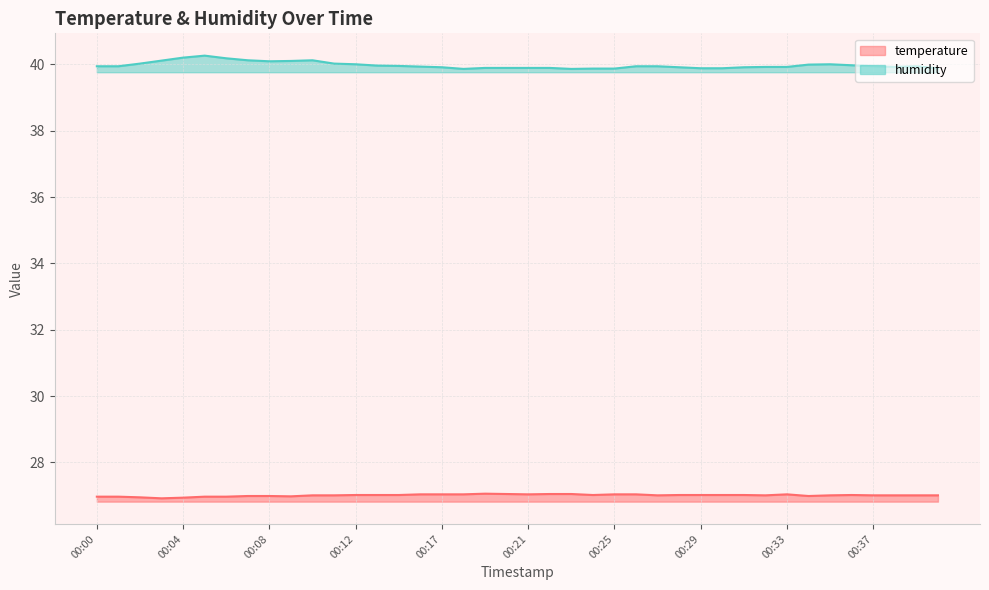

Where does the temperature series first go above 27?

00:10